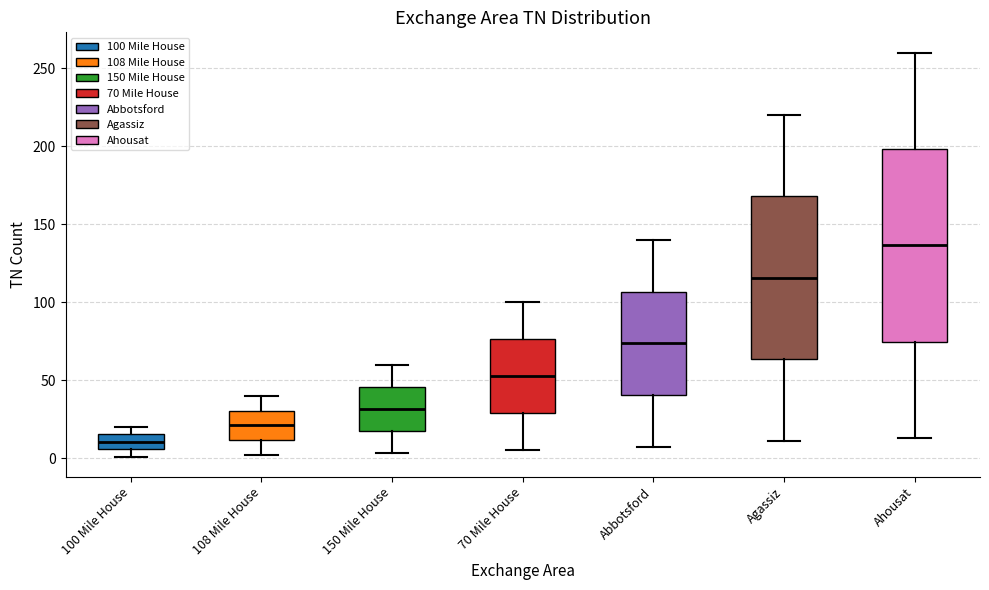

Where does the median line of the box for 100 Mile House sit on the y-axis? The values are not printed on the chart, so give them approximately, as read against the axis.

10